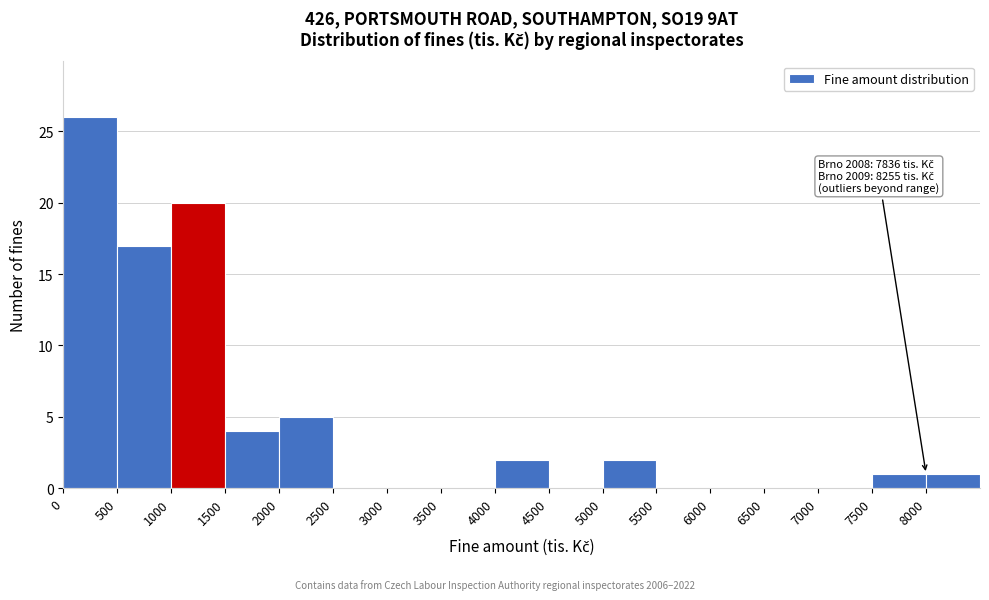

Over which range of the x-axis is the bar tallest?

0 to 500